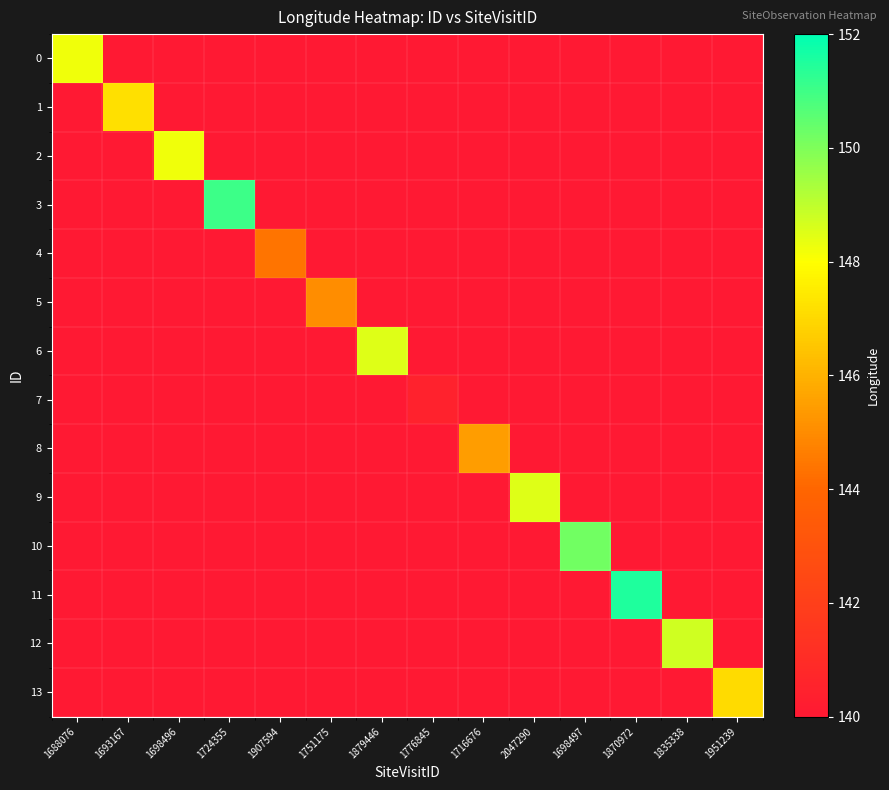

How many series are shown in this chart?

14